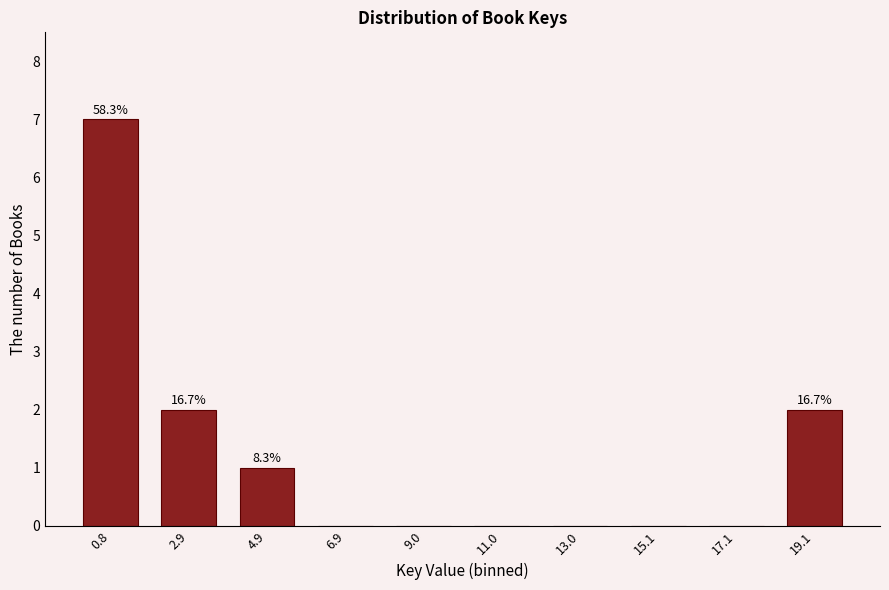

Reading left to right, what are all the values shown in this chart?

0.8=7	2.9=2	4.9=1	6.9=0	9.0=0	11.0=0	13.0=0	15.1=0	17.1=0	19.1=2